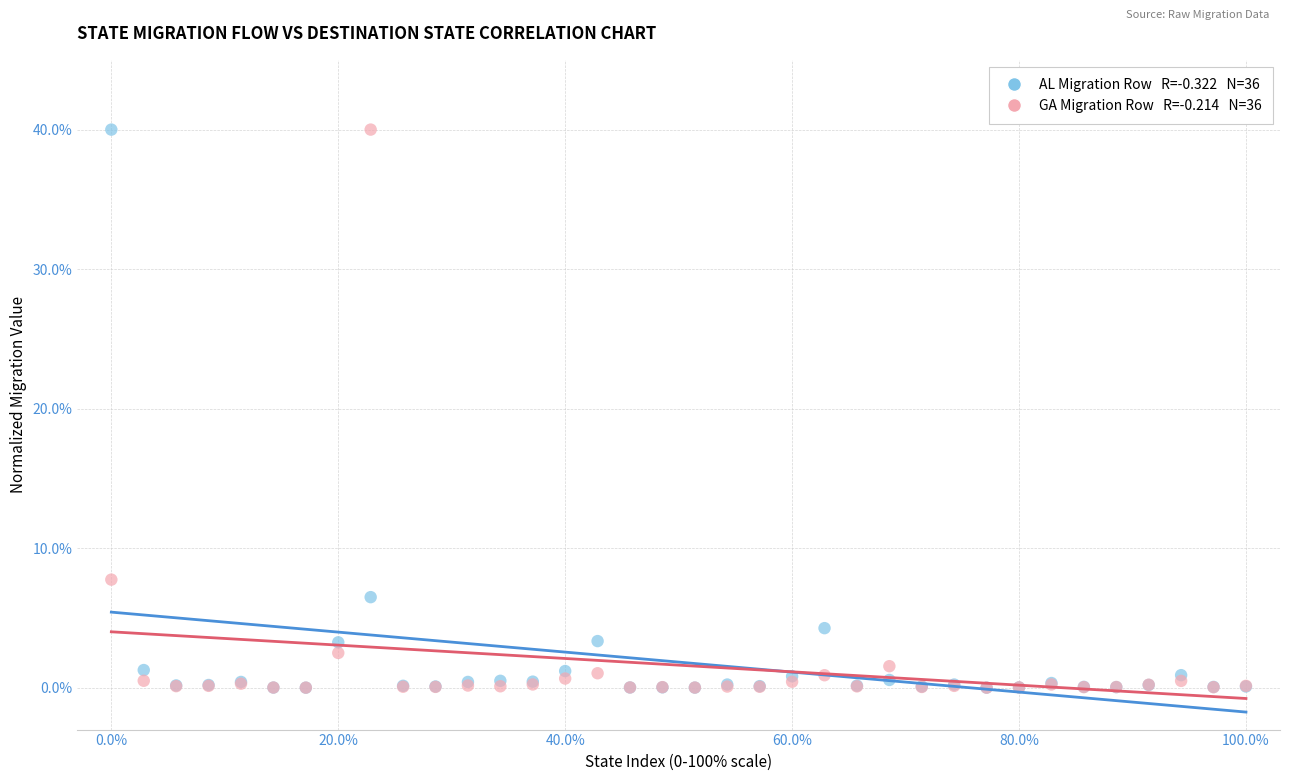

Across all series, what Y value is closest to 20?

7.7